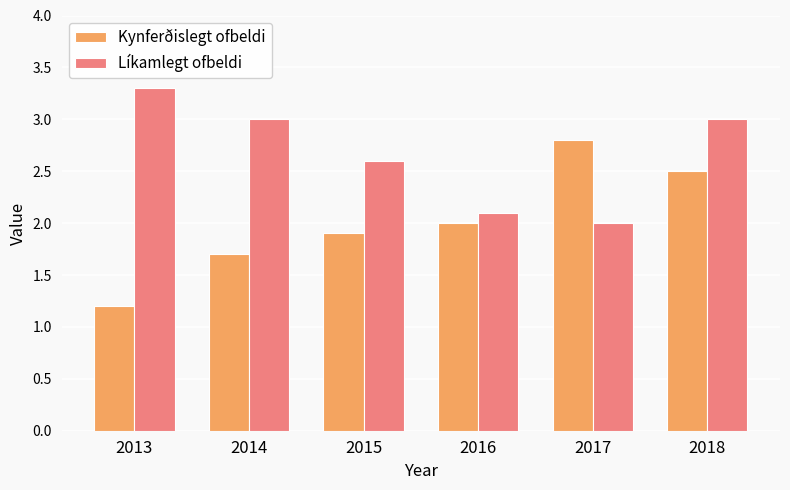

Which series has the largest range (max minus min)?

Kynferðislegt ofbeldi